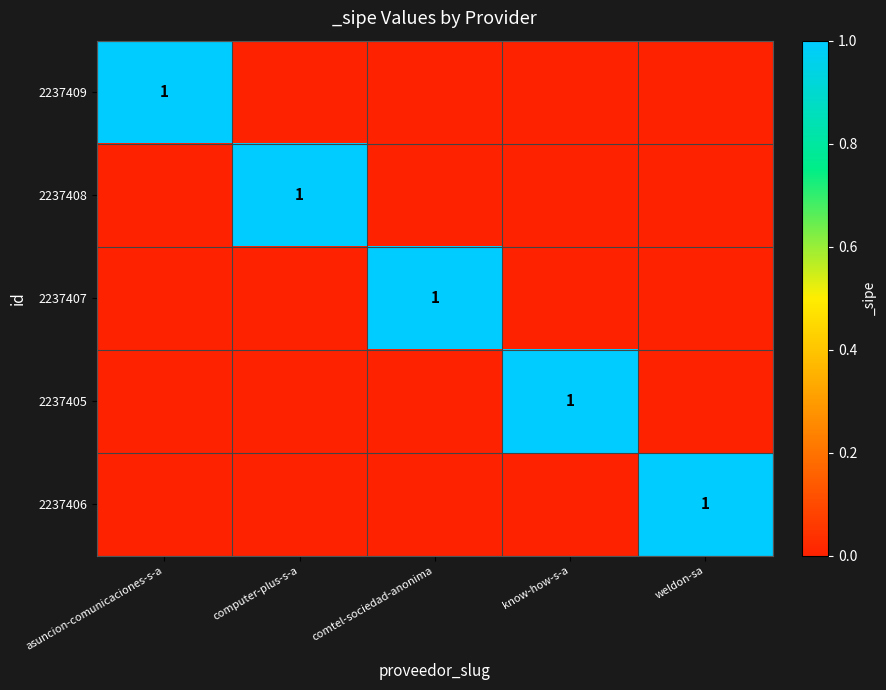

True or false: 2237409 has a value of 1 at asuncion-comunicaciones-s-a.

True